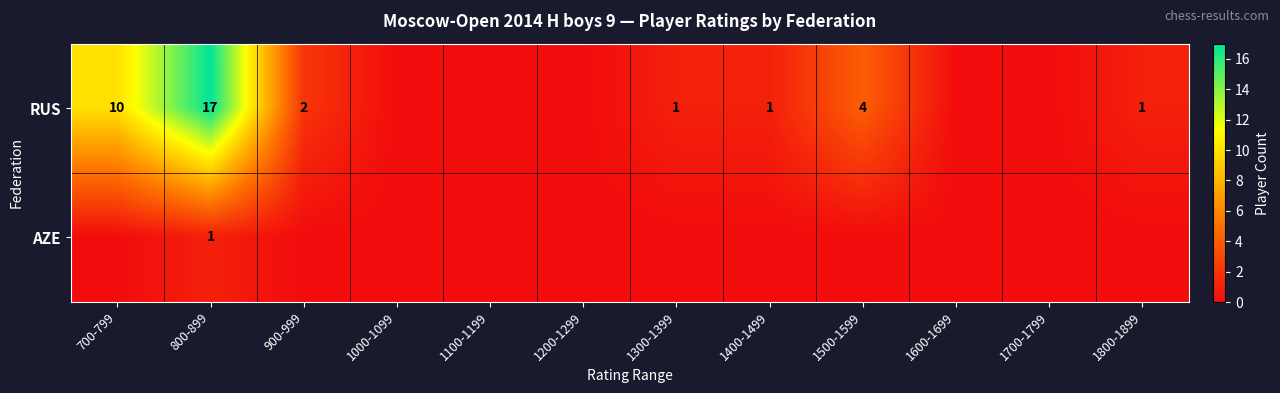

What is the sum of the RUS values at 1400-1499 and 800-899?

18